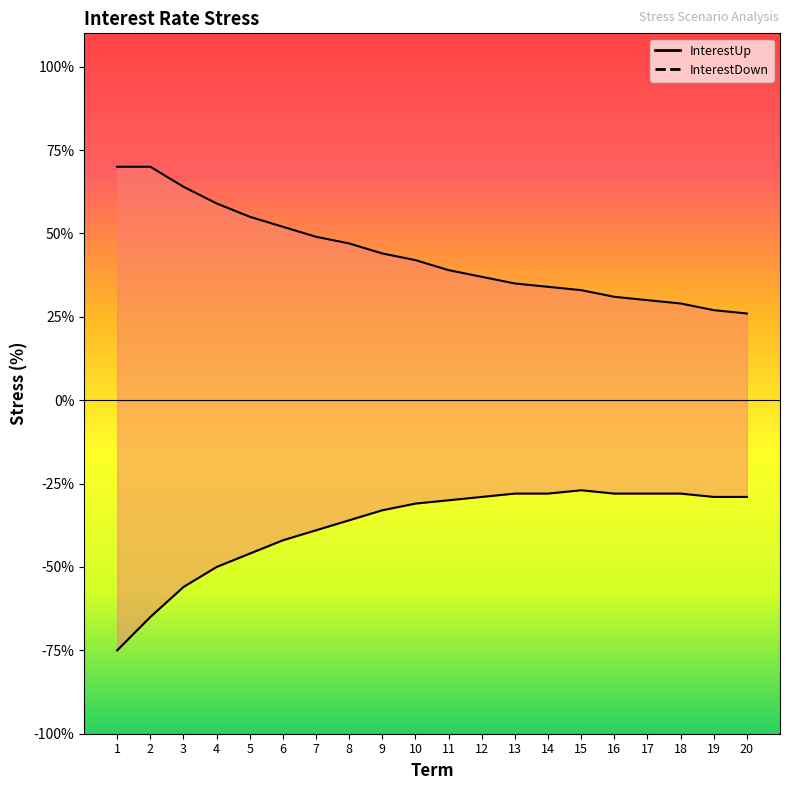

How many lines are shown in the chart?

2